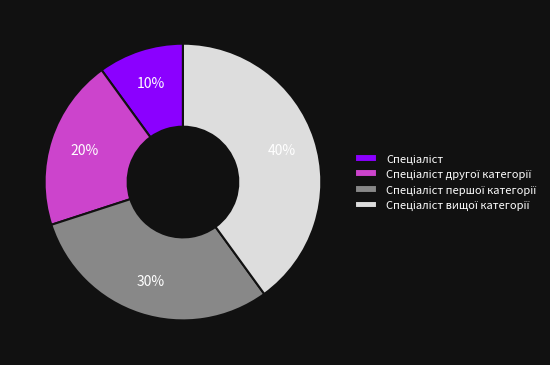

Is there a majority slice in this chart?

No